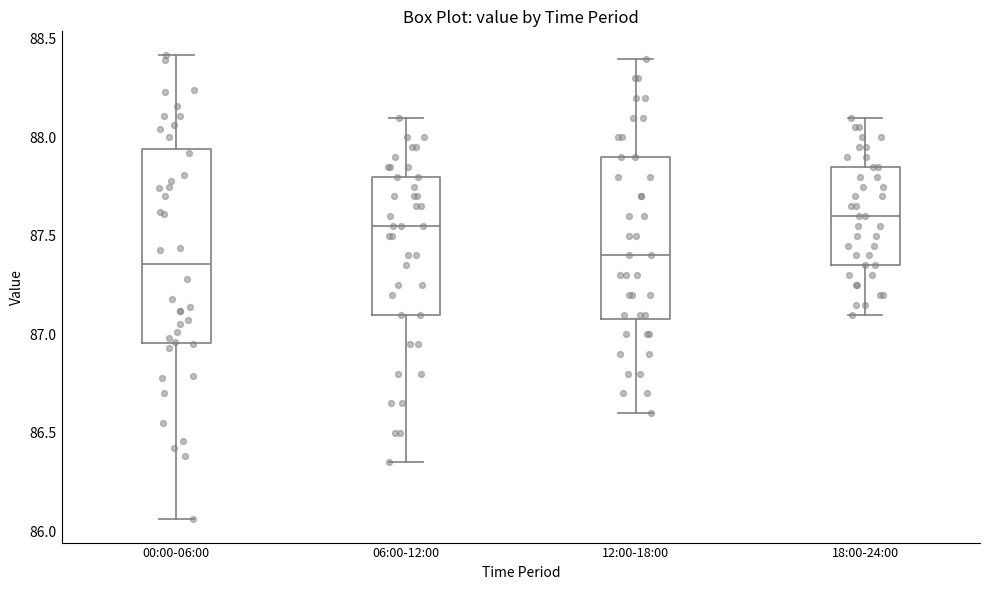

Reading left to right, read every box against the y-axis: the position of its median line, the range the box covers, and the ends of its whiskers. The values are not printed on the chart, so give them approximately, as read against the axis.

00:00-06:00: median 87.35, box 86.95 to 87.95, whiskers 86.05 to 88.40
06:00-12:00: median 87.55, box 87.10 to 87.80, whiskers 86.35 to 88.10
12:00-18:00: median 87.40, box 87.10 to 87.90, whiskers 86.60 to 88.40
18:00-24:00: median 87.60, box 87.35 to 87.85, whiskers 87.10 to 88.10